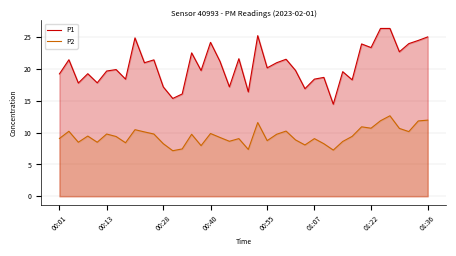

The value of P2 at 19 is 5.0. True or false?

False